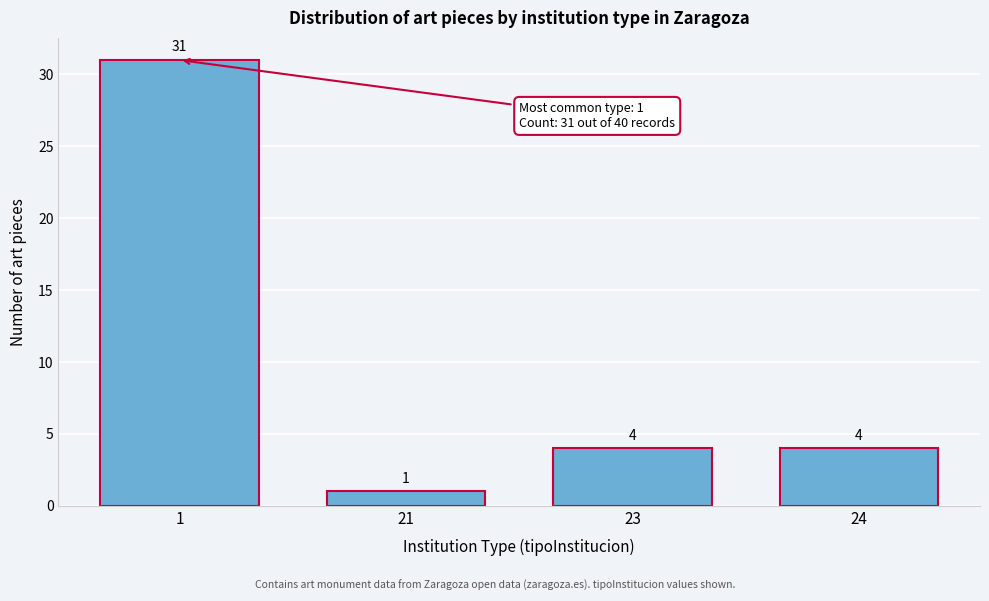

Reading left to right, what are all the values shown in this chart?

1=31	21=1	23=4	24=4